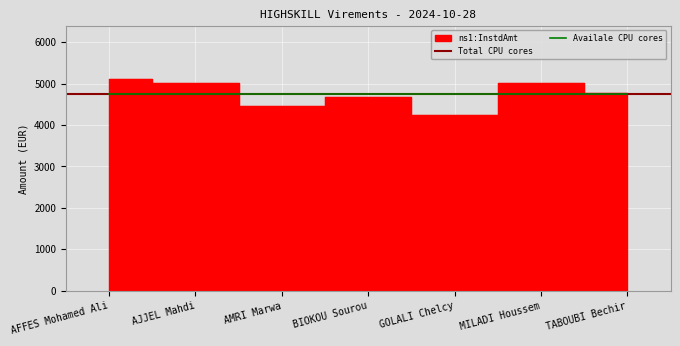

Where is the data nearest to the value 4675?

BIOKOU Sourou